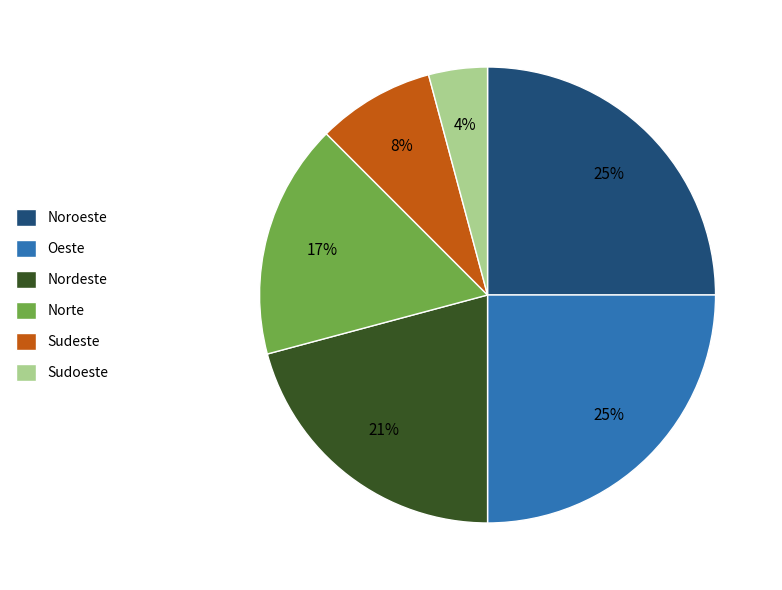

Is the sum of Sudeste and Noroeste greater than half?

No